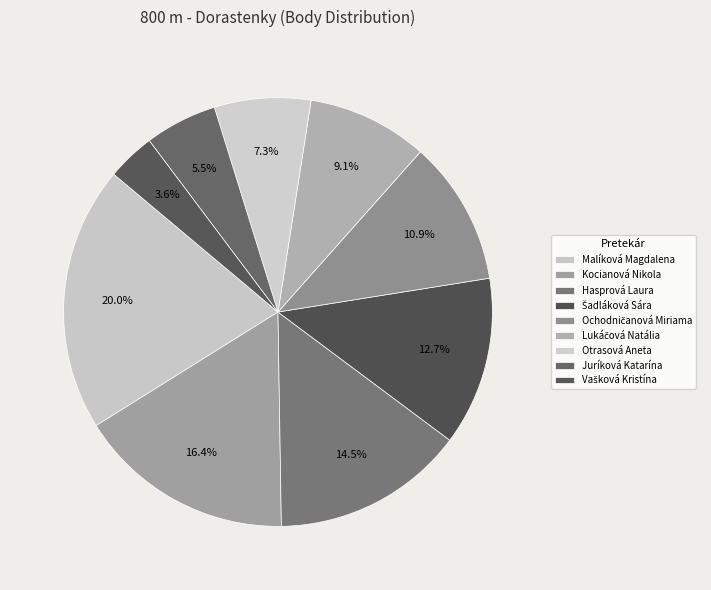

Is it true that Lukáčová Natália is 17% of the pie?

False